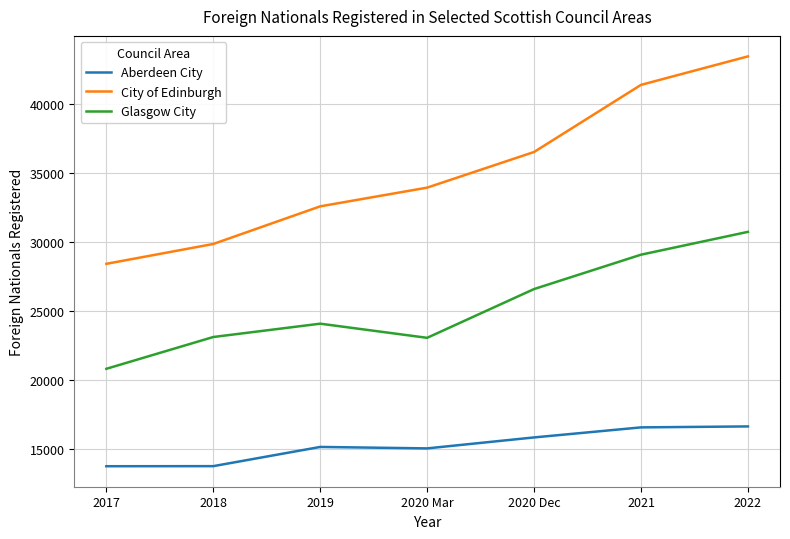

Read the Aberdeen City value at 2018.

13788